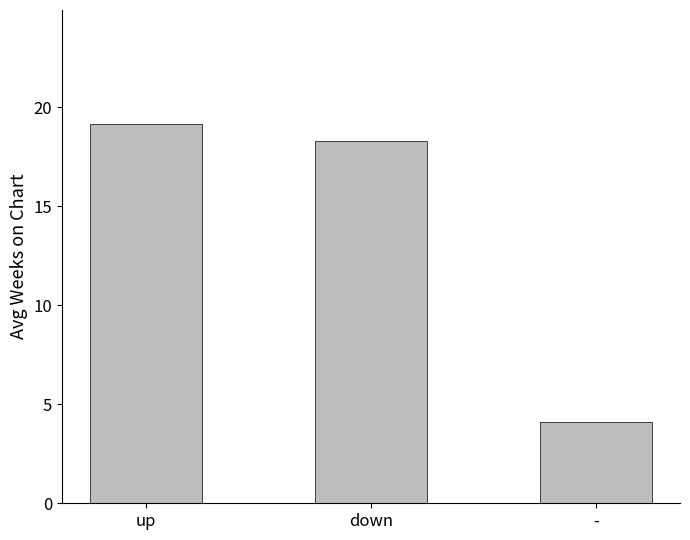

What is the difference between the maximum and minimum values?

15.0